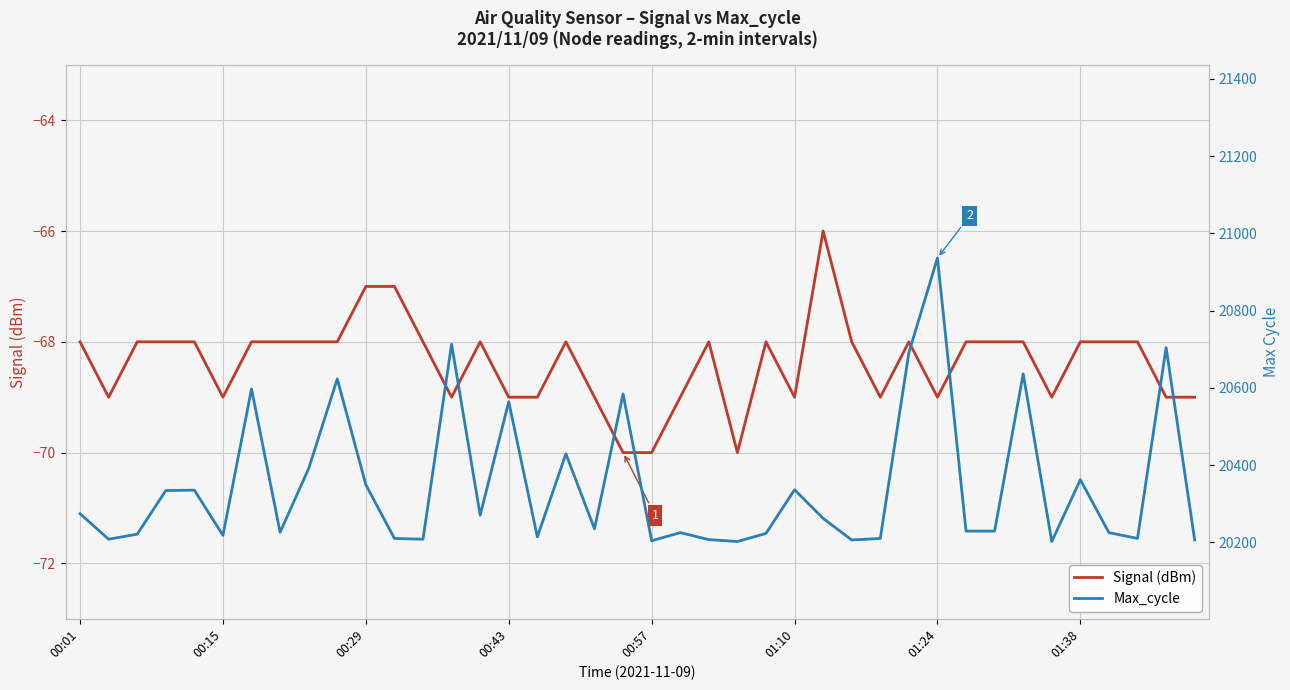

True or false: Signal (dBm) and Max_cycle cross at least once.

False